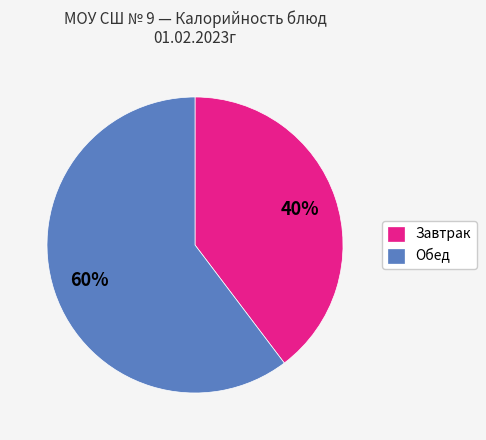

To the nearest percent, what is the average slice percentage?

50%